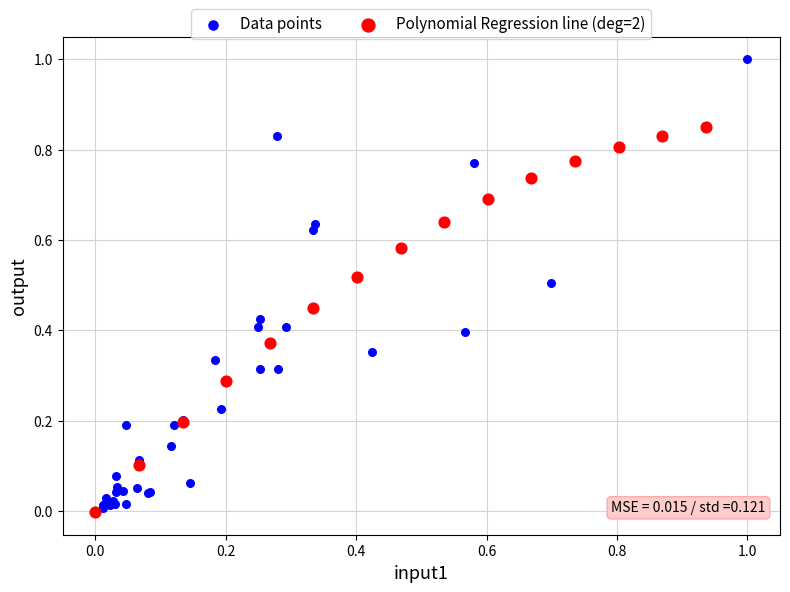

Which series reaches the maximum Y coordinate?

Data points